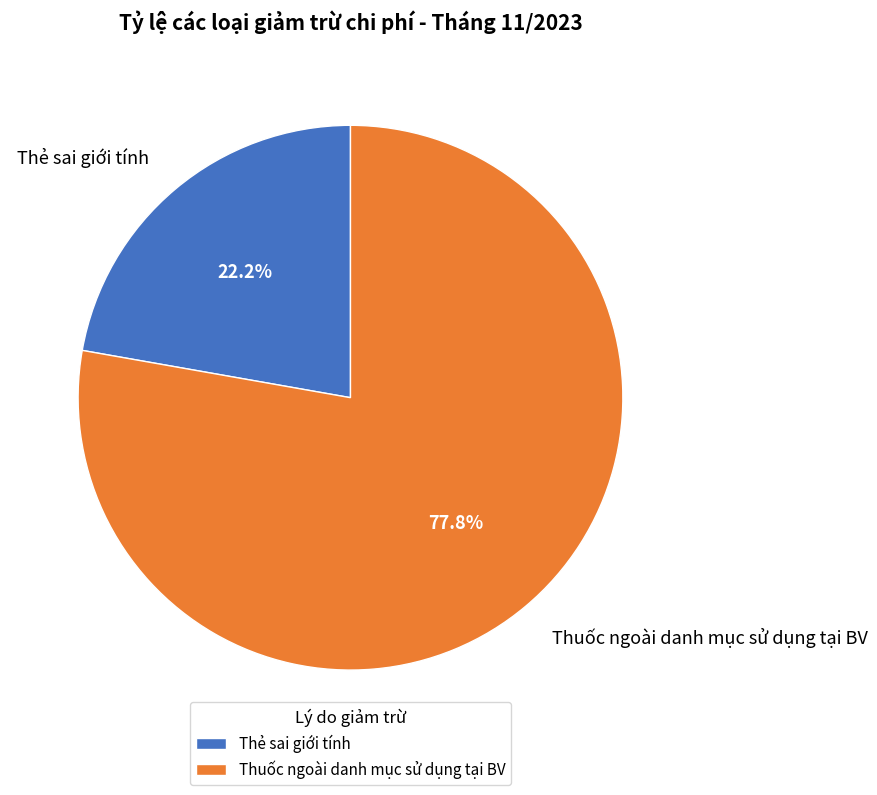

How many segments does this pie chart have?

2